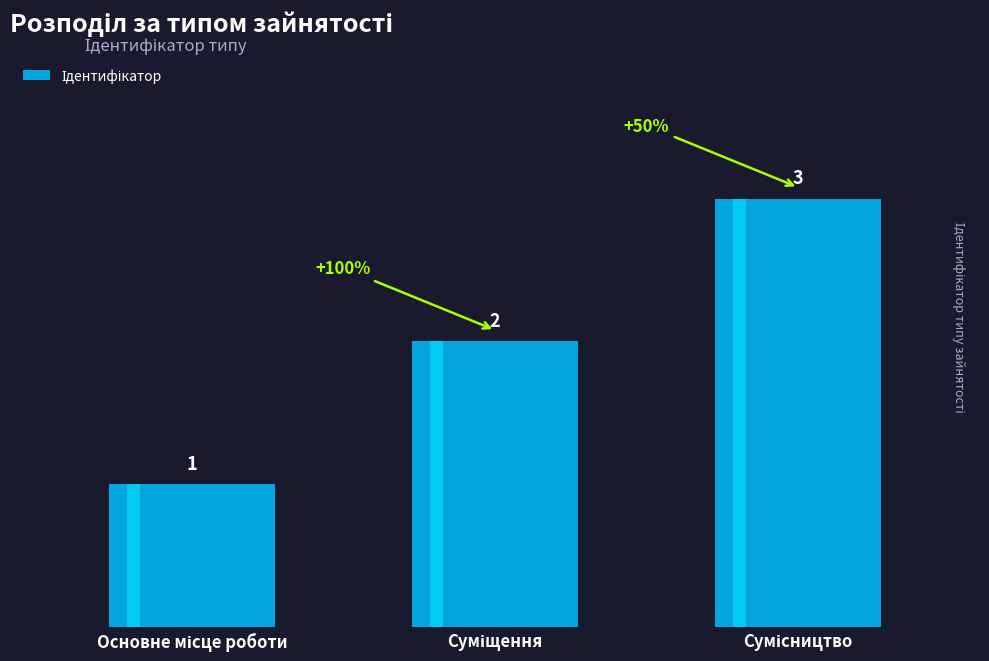

Rank the categories by value from lowest to highest.

Основне місце роботи, Суміщення, Сумісництво